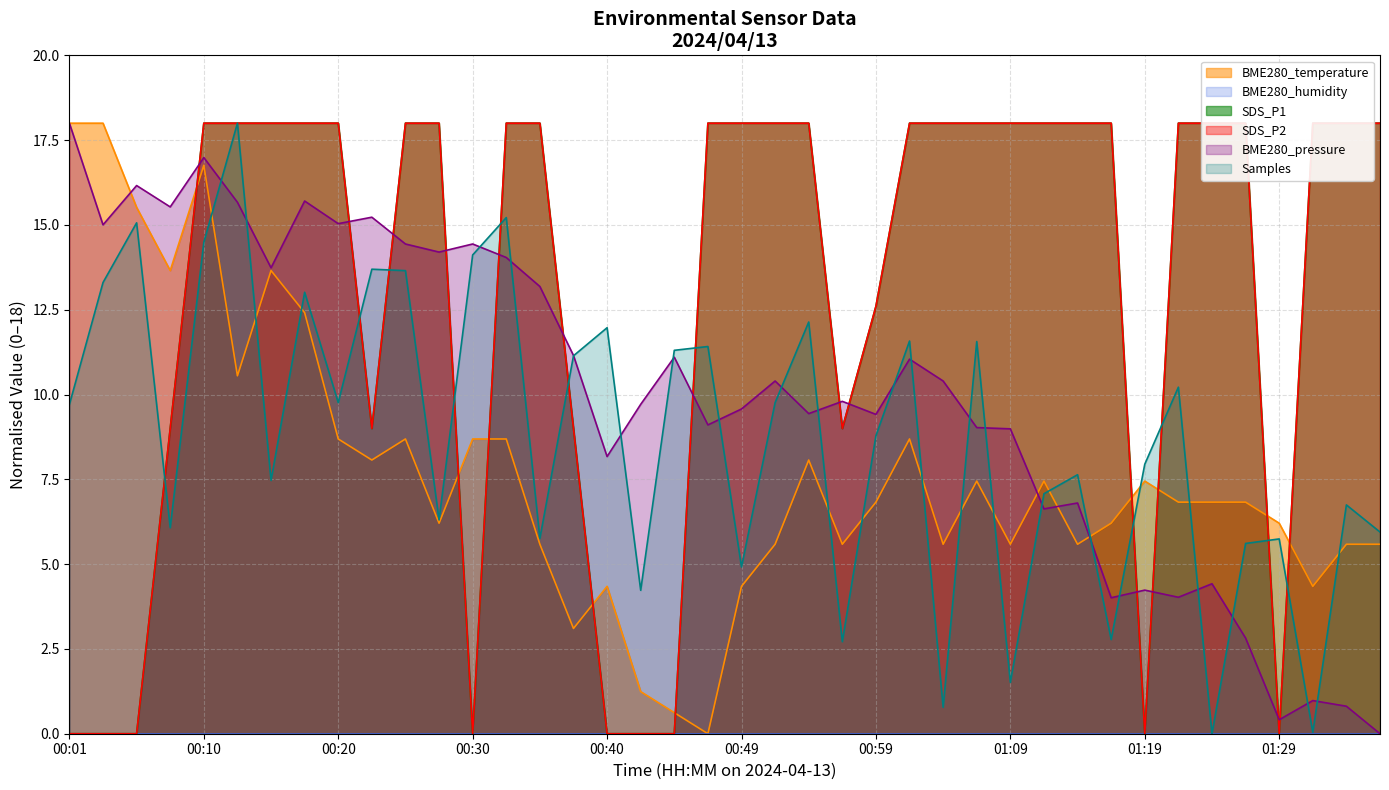

At which category is the sum across all series the highest?

00:10